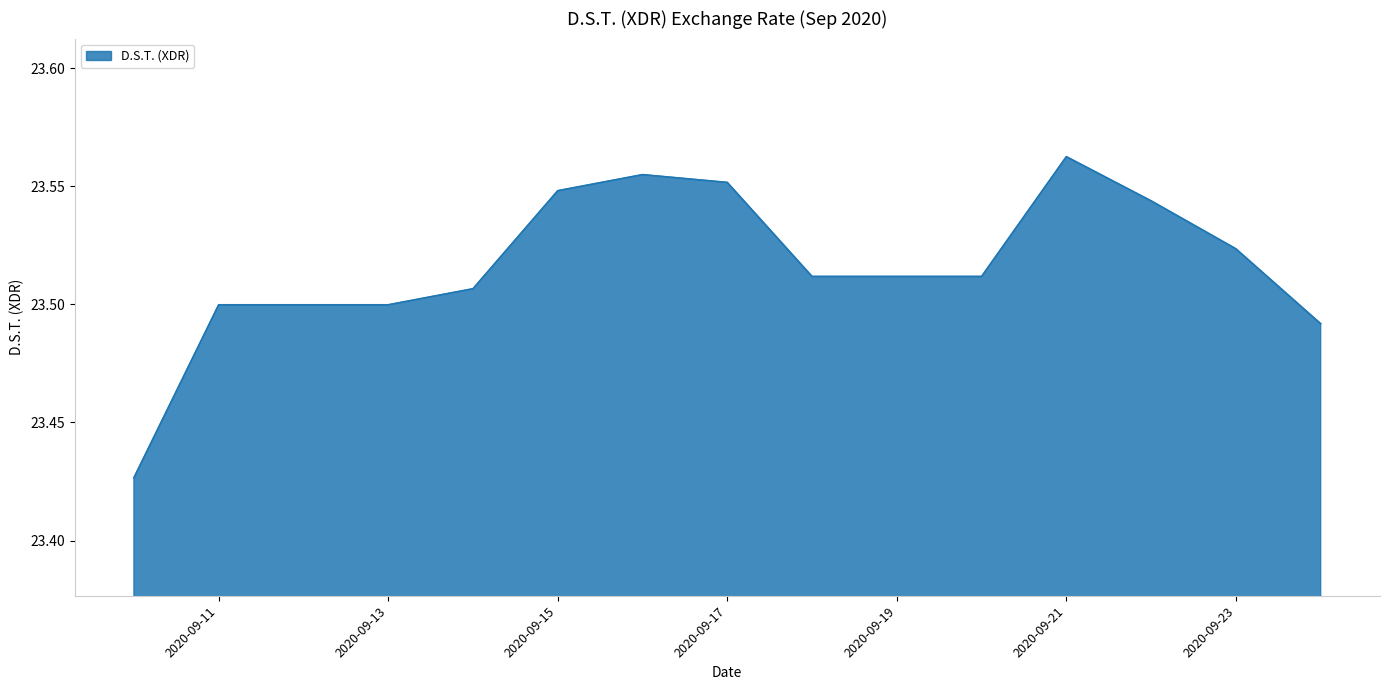

How many lines are shown in the chart?

1